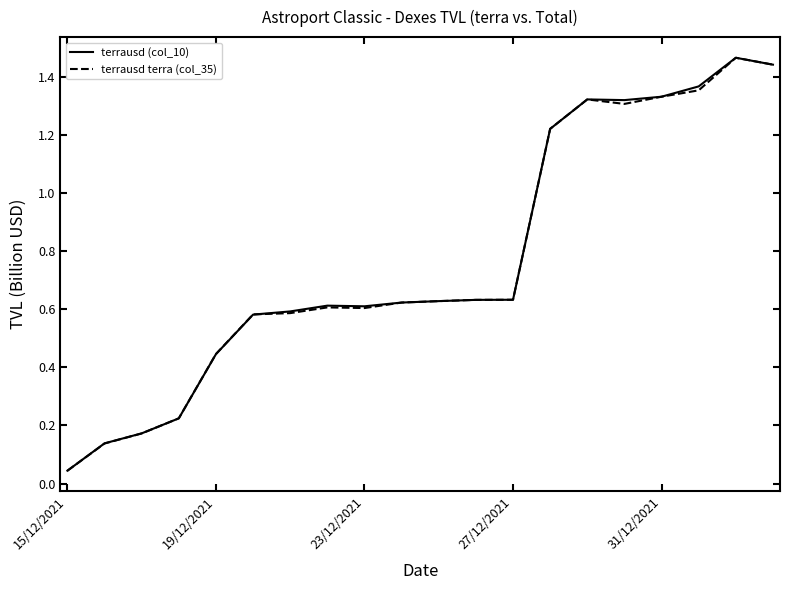

Which series has the widest spread of values?

terrausd terra (col_35)